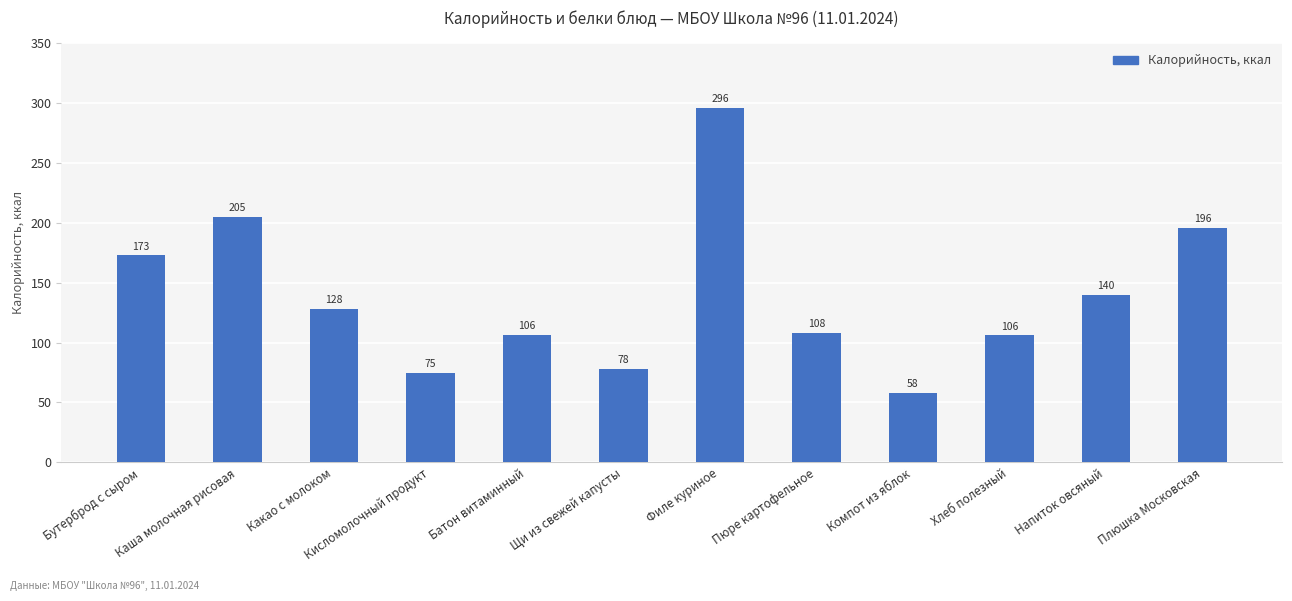

What is the sum of the values at Какао с молоком and Кисломолочный продукт?

203.0